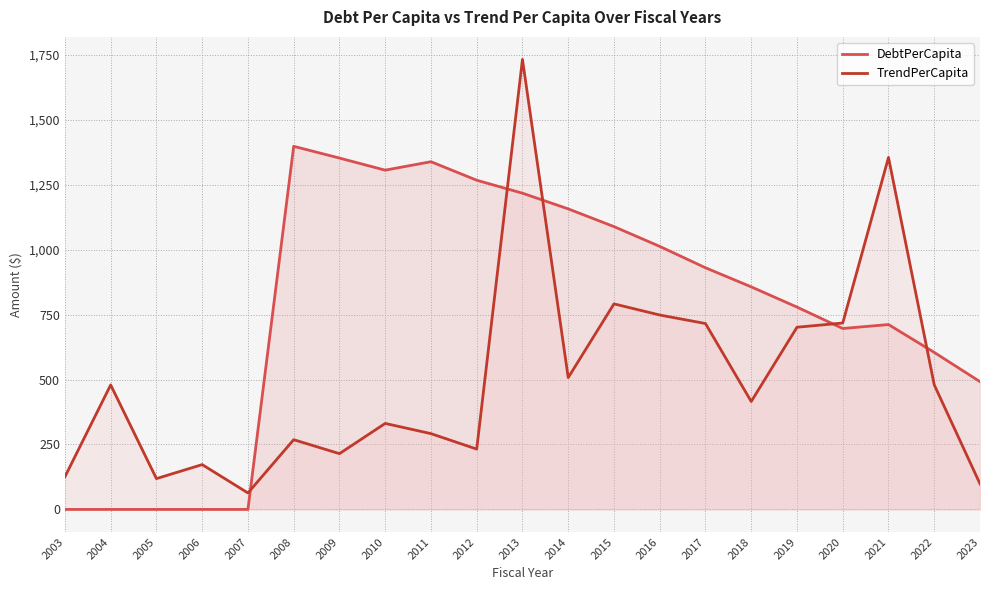

Which category has the highest value across all series?

2013